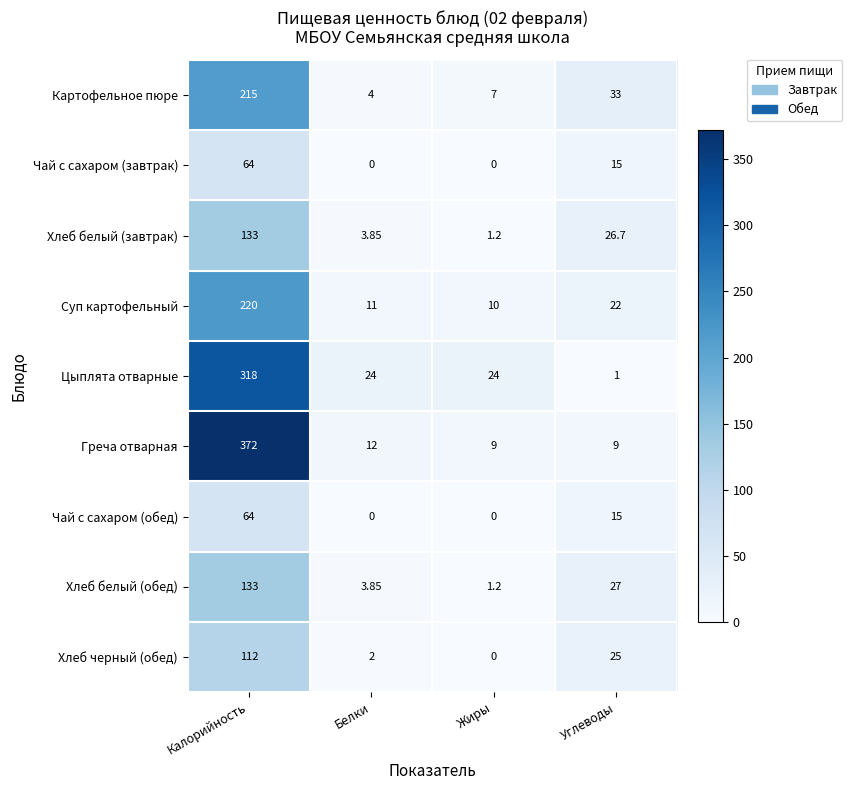

At which category is the sum across all series the highest?

Калорийность